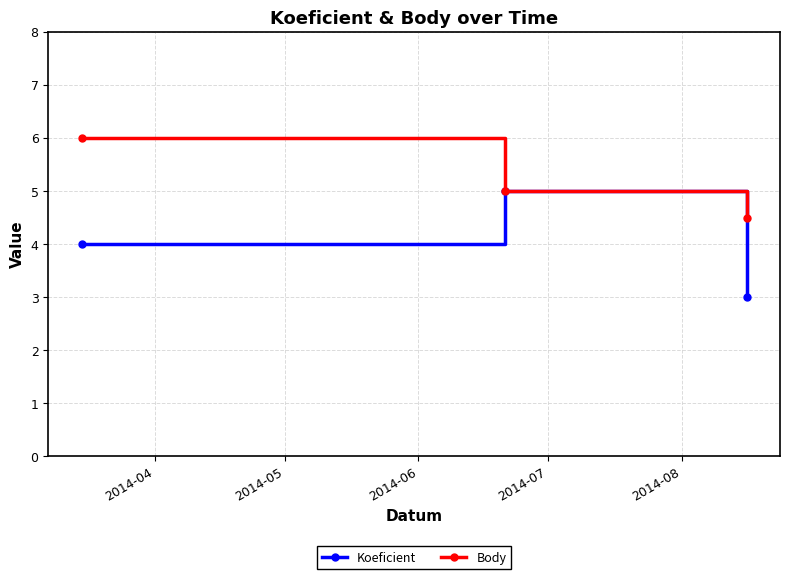

Does the chart display data point markers on the line(s)?

Yes